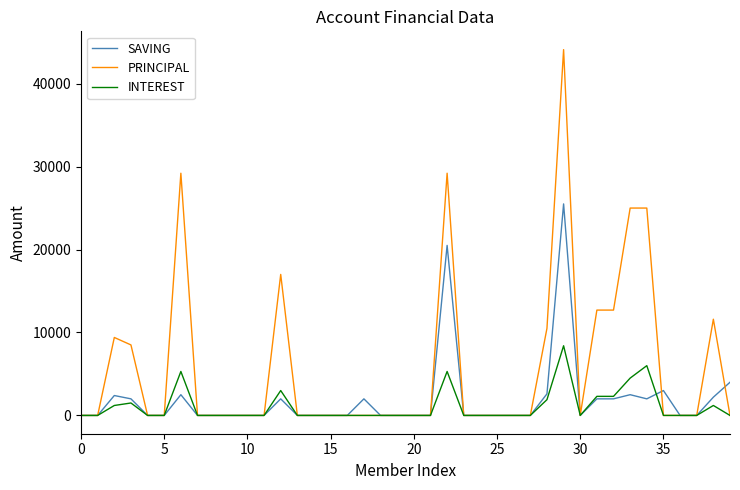

Rank the series by their maximum value, from lowest to highest.

INTEREST, SAVING, PRINCIPAL